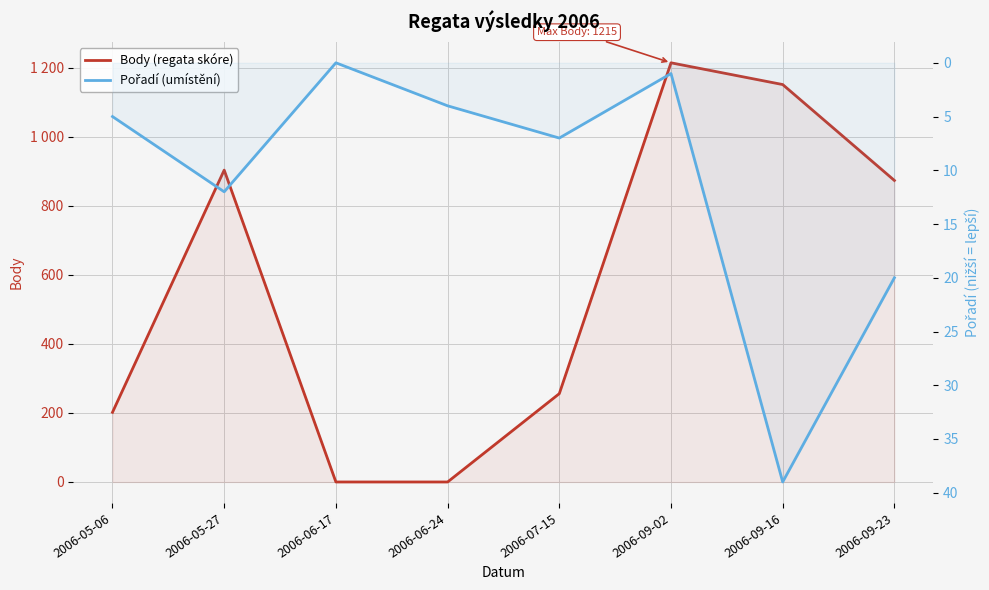

Does the chart display data point markers on the line(s)?

No